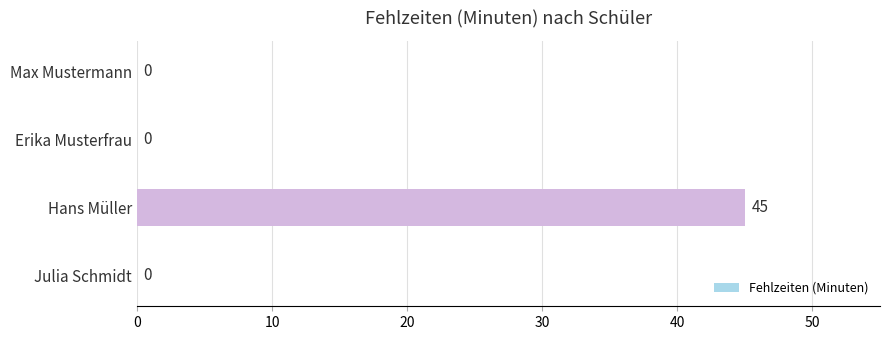

True or false: the data shows 12 at Hans Müller.

False